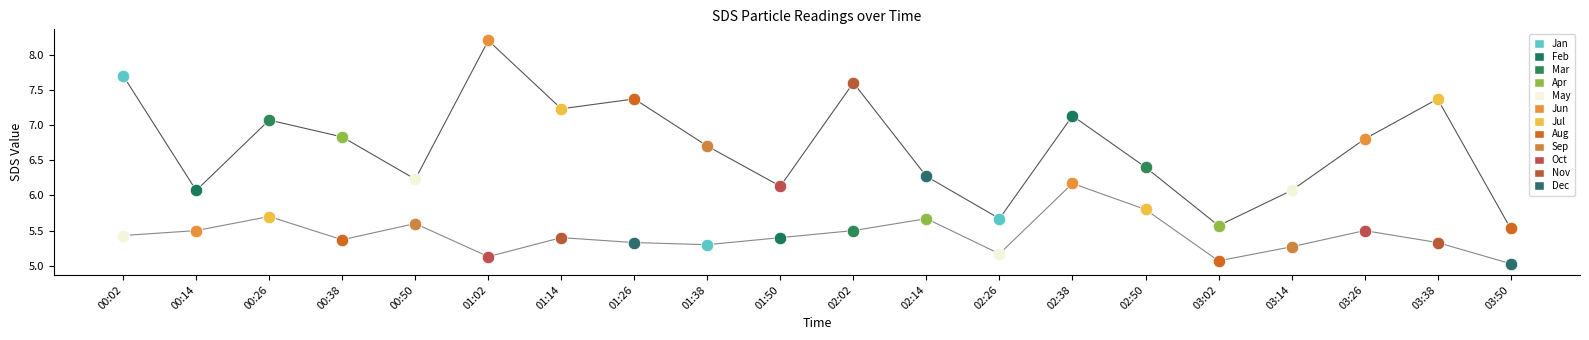

Which series has the widest spread of Y values?

SDS_P1